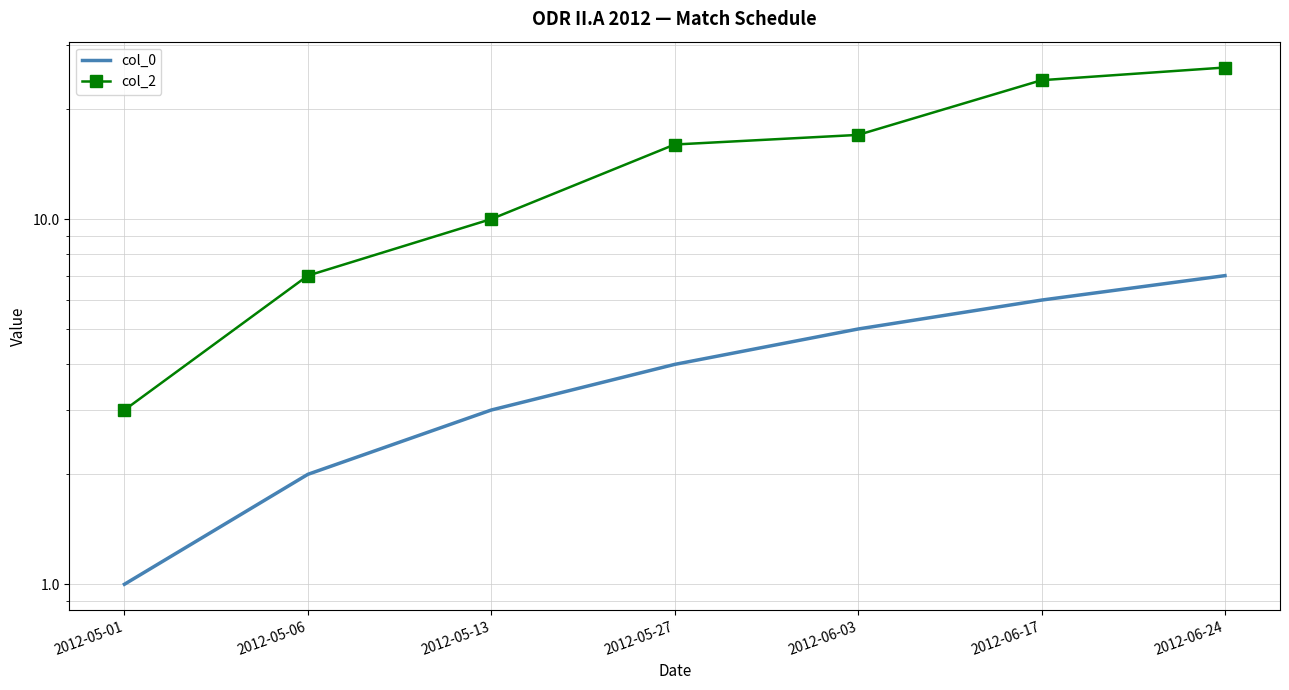

True or false: col_2 has a value of 17 at 2012-06-03.

True